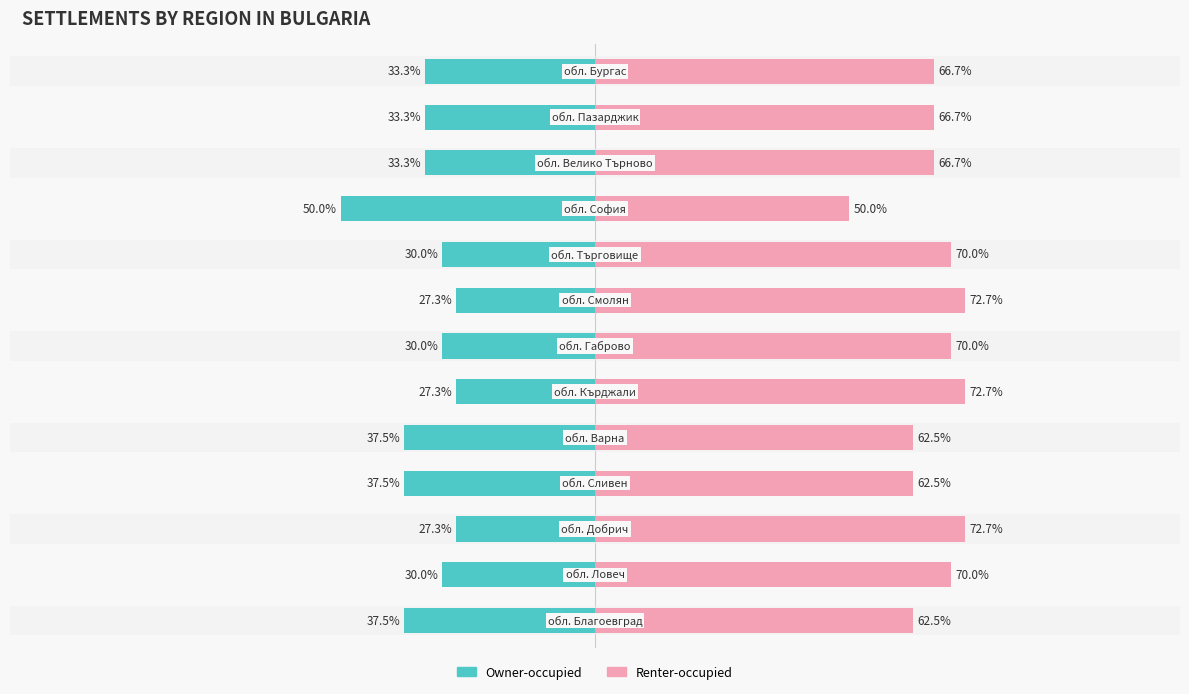

What is the difference between the maximum and minimum values in the Owner-occupied series?

22.7